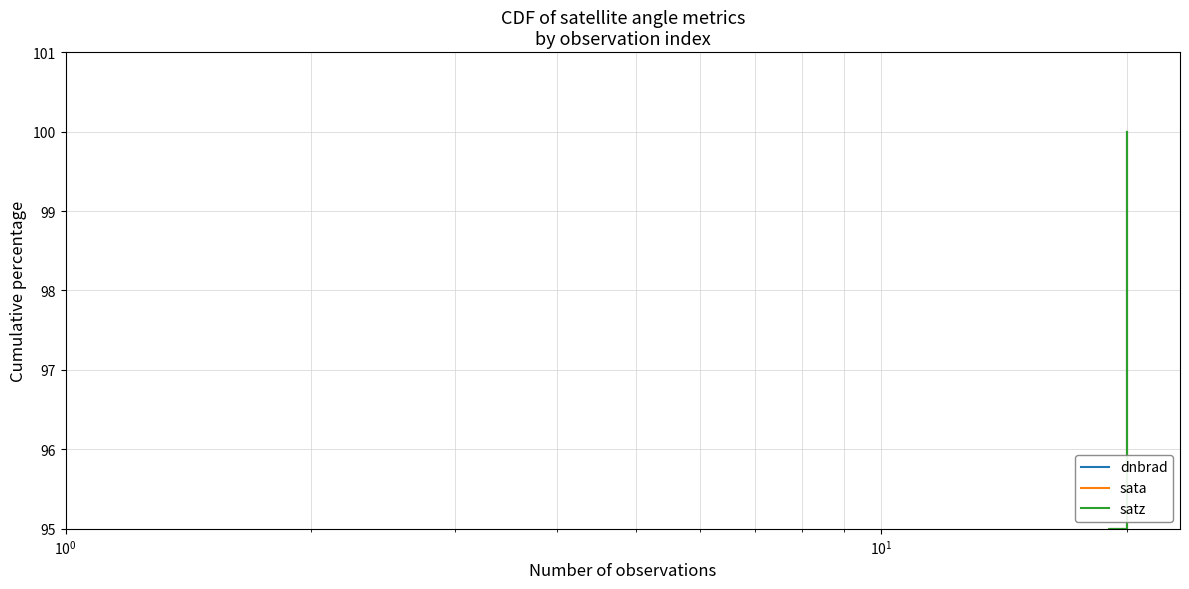

How many lines are shown in the chart?

3